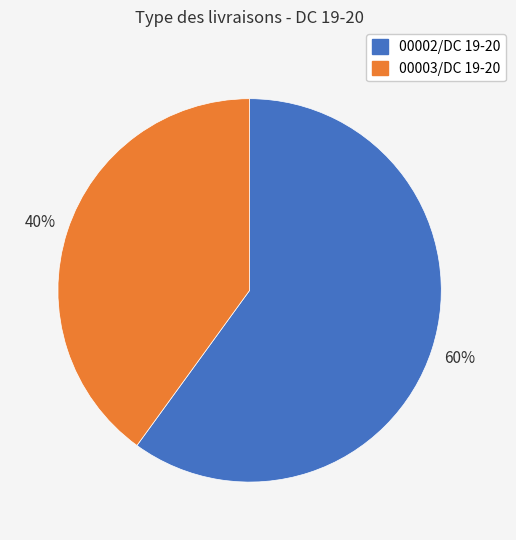

What percentage is the 00003/DC 19-20 slice, to the nearest percent?

40%